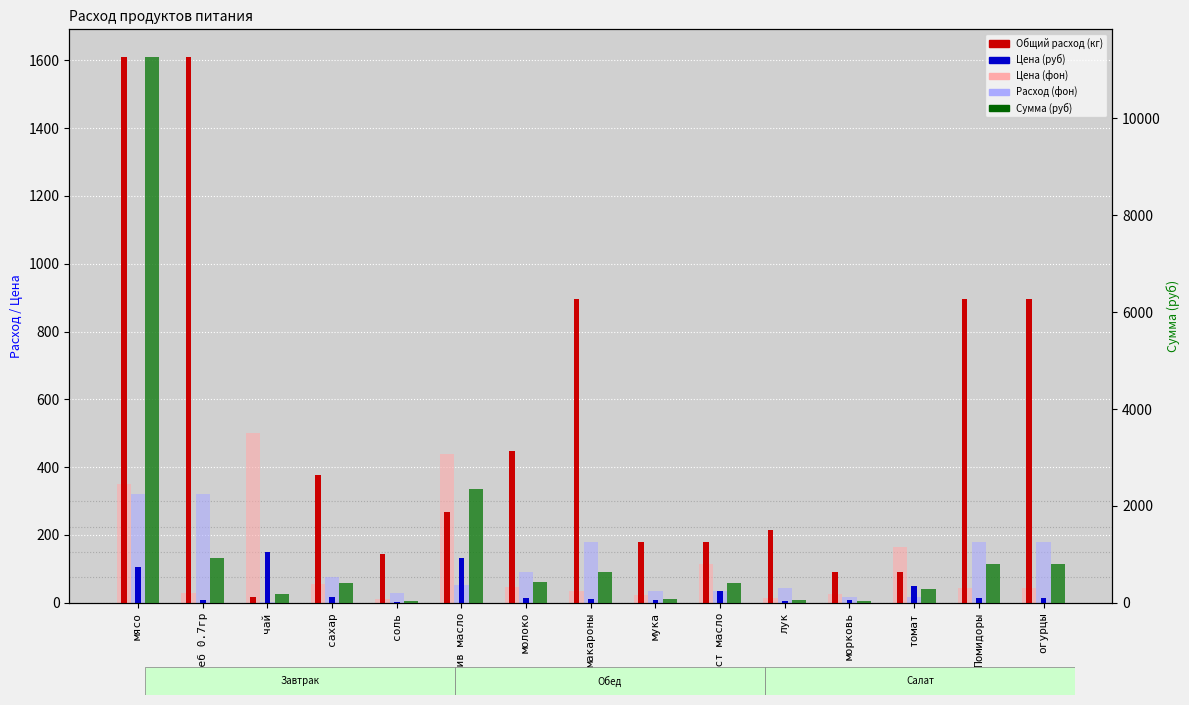

Are the bars grouped side by side (vs. stacked)?

Yes